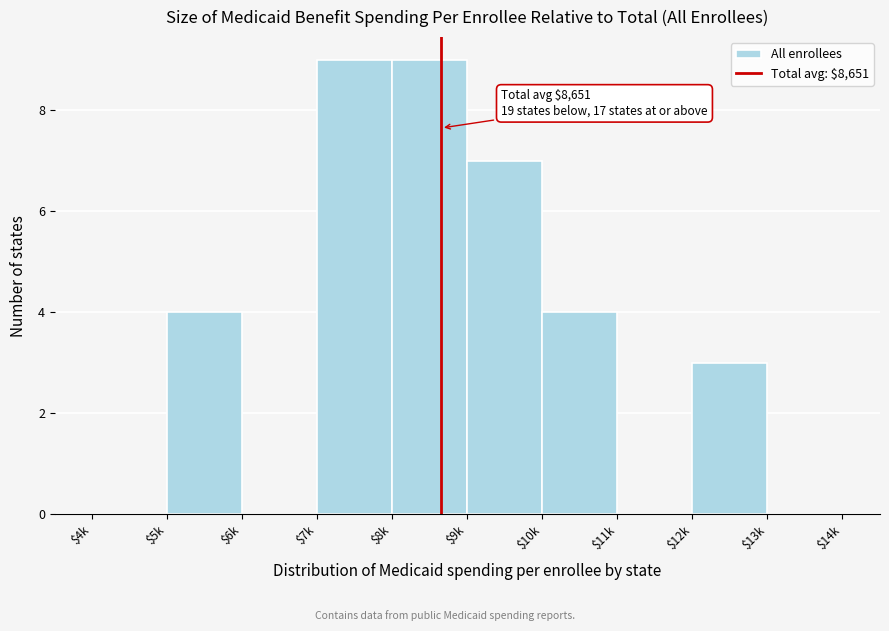

The chart shows a value of 9 at $7k. True or false?

True